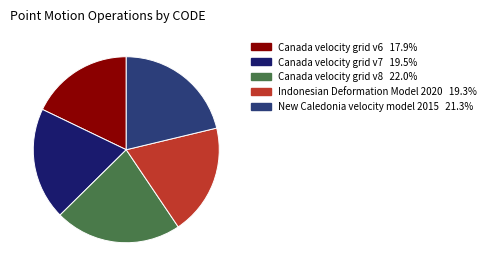

Count the number of slices in the pie.

5